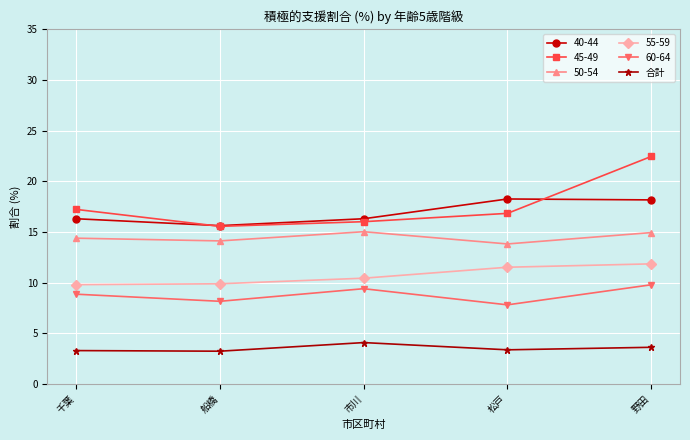

Which category has the highest value across all series?

野田